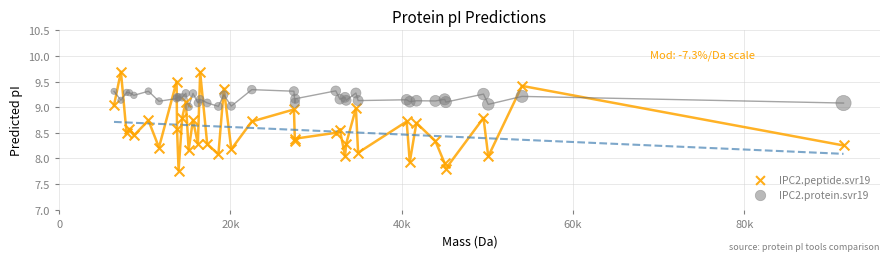

Which series contains the lowest Y value?

IPC2.peptide.svr19